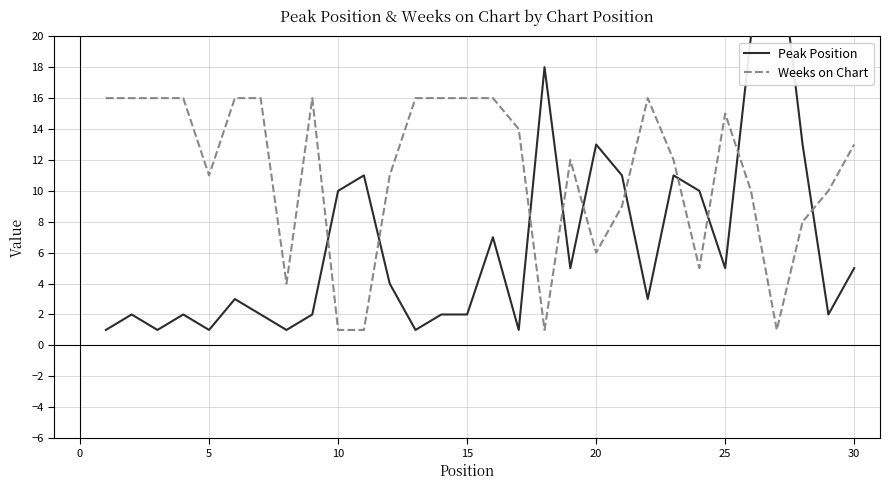

What is the highest value of the Weeks on Chart series?

16